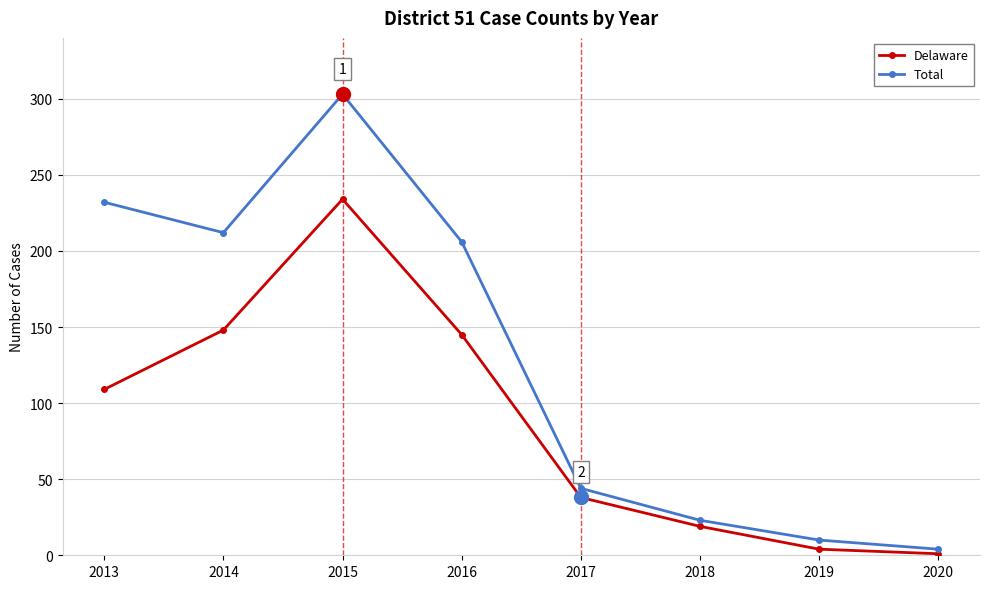

What is the difference between the Total values at 2017 and 2014?

168